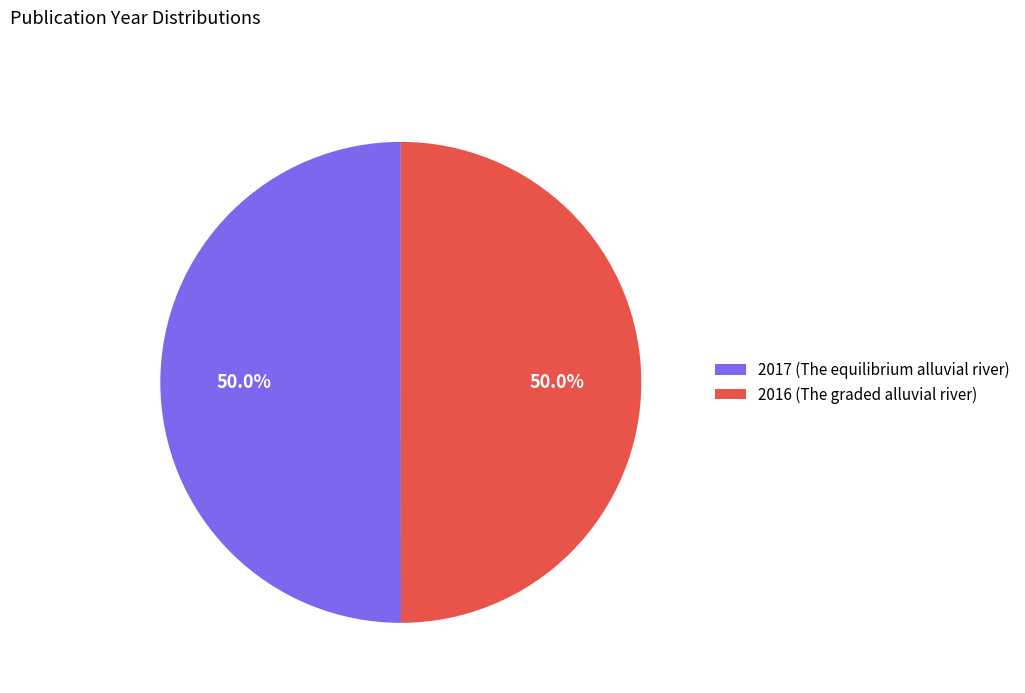

To the nearest percent, what is the combined percentage of 2017 (The equilibrium alluvial river) and 2016 (The graded alluvial river)?

100%